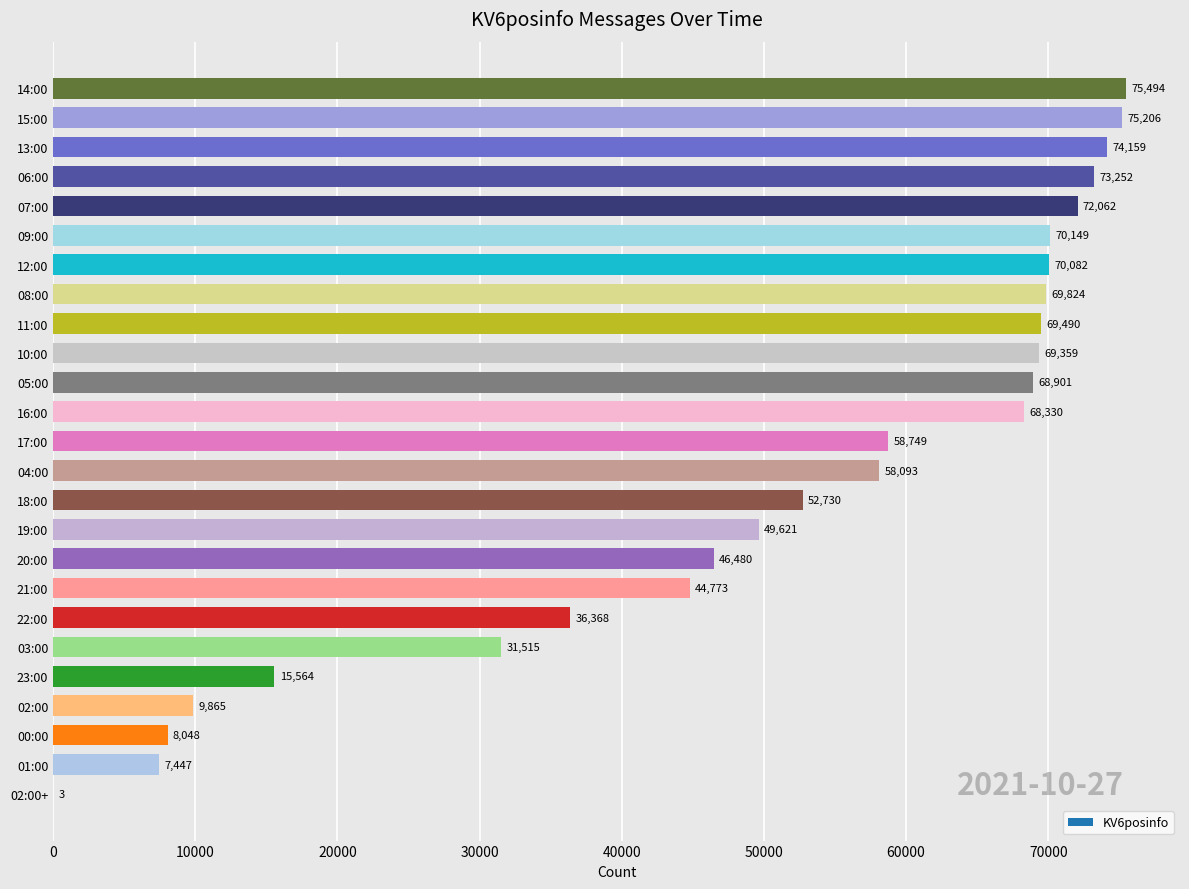

Where is the data nearest to the value 37748?

22:00